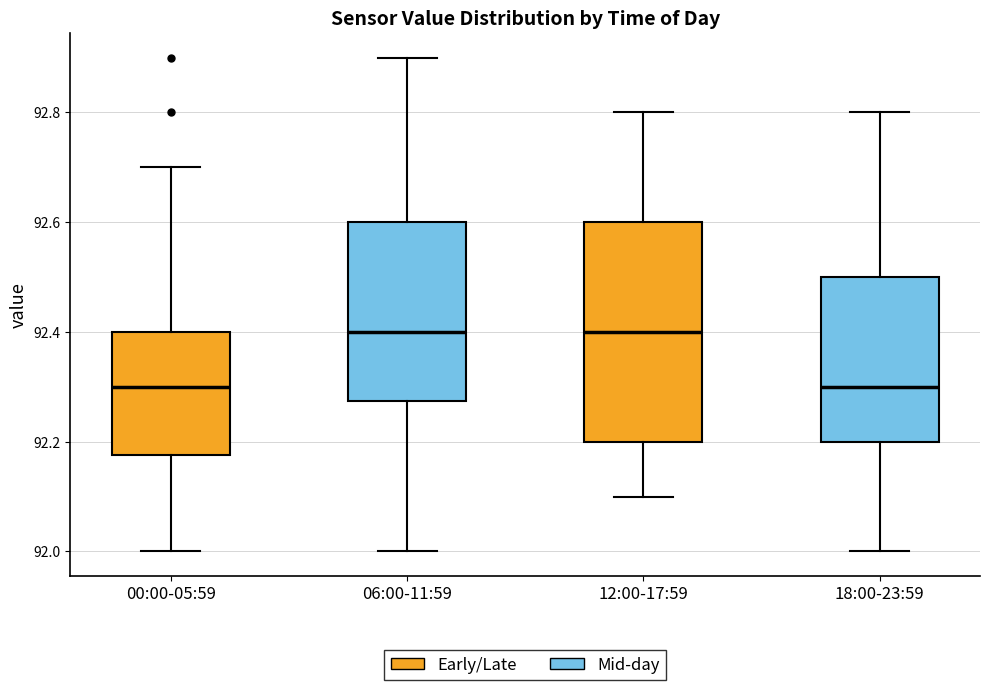

Reading left to right, read every box against the y-axis: the position of its median line, the range the box covers, and the ends of its whiskers. The values are not printed on the chart, so give them approximately, as read against the axis.

00:00-05:59: median 92.30, box 92.18 to 92.40, whiskers 92.00 to 92.70
06:00-11:59: median 92.40, box 92.28 to 92.60, whiskers 92.00 to 92.90
12:00-17:59: median 92.40, box 92.20 to 92.60, whiskers 92.10 to 92.80
18:00-23:59: median 92.30, box 92.20 to 92.50, whiskers 92.00 to 92.80